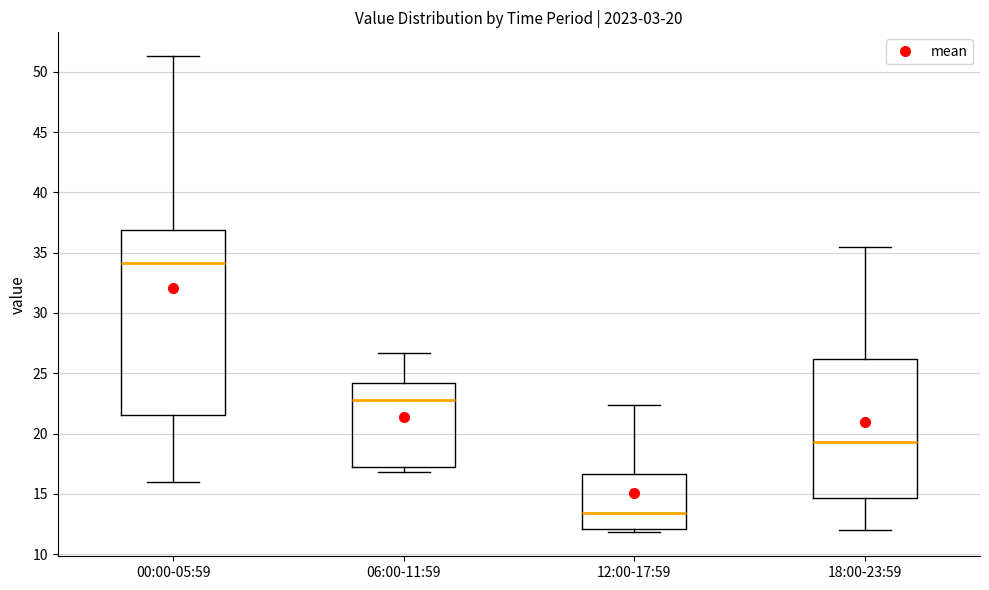

Which box is the tallest, from its lower edge to its upper edge?

00:00-05:59